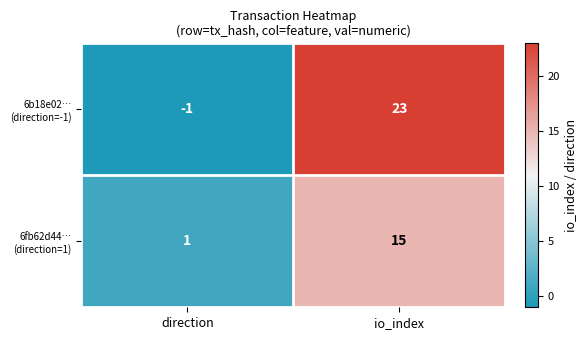

Which category has the highest value across all series?

io_index